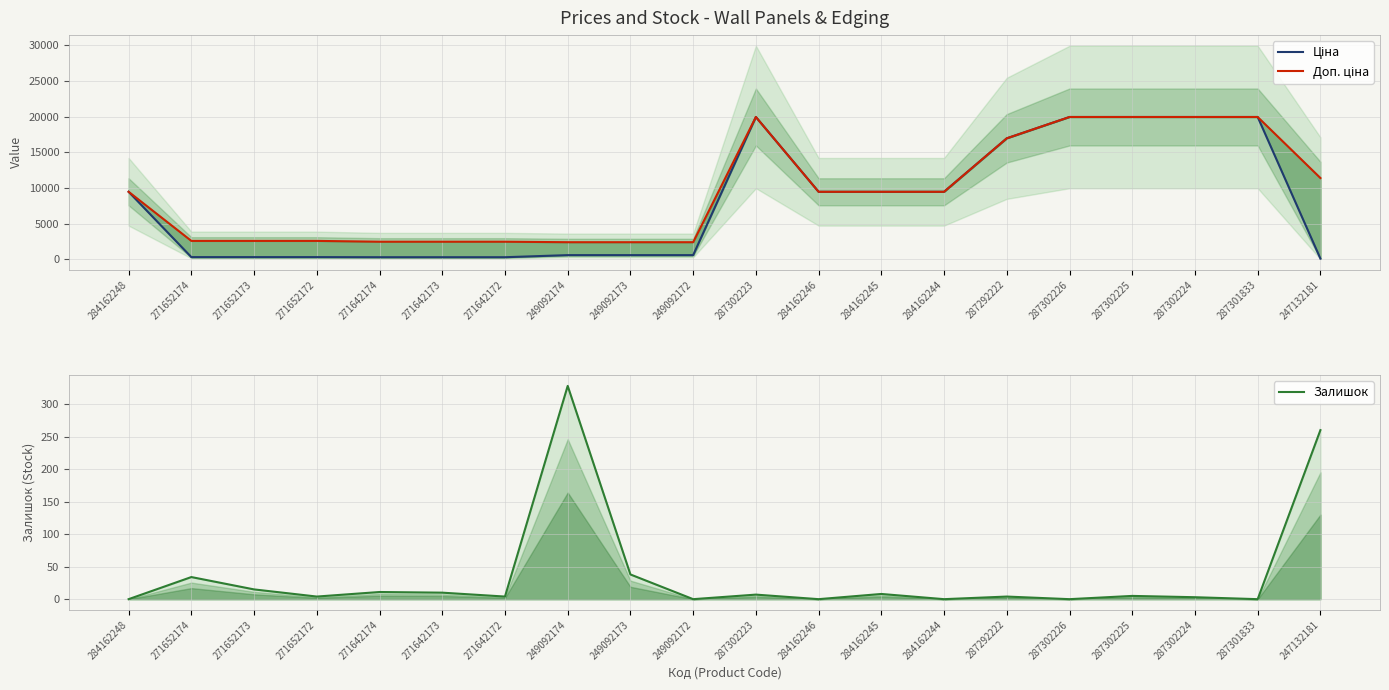

What is the approximate value of Доп. ціна at 271652173?

2598.3